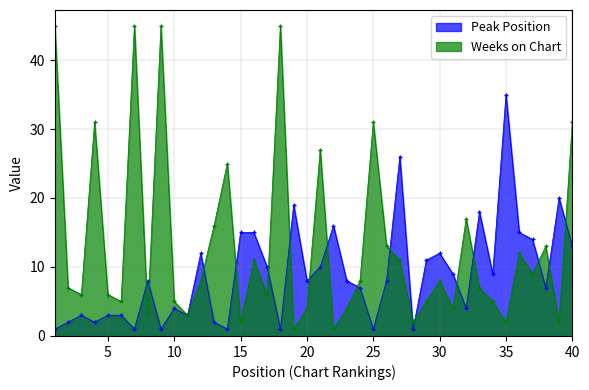

What is the value of the Weeks on Chart point at the 22nd from the left?

1